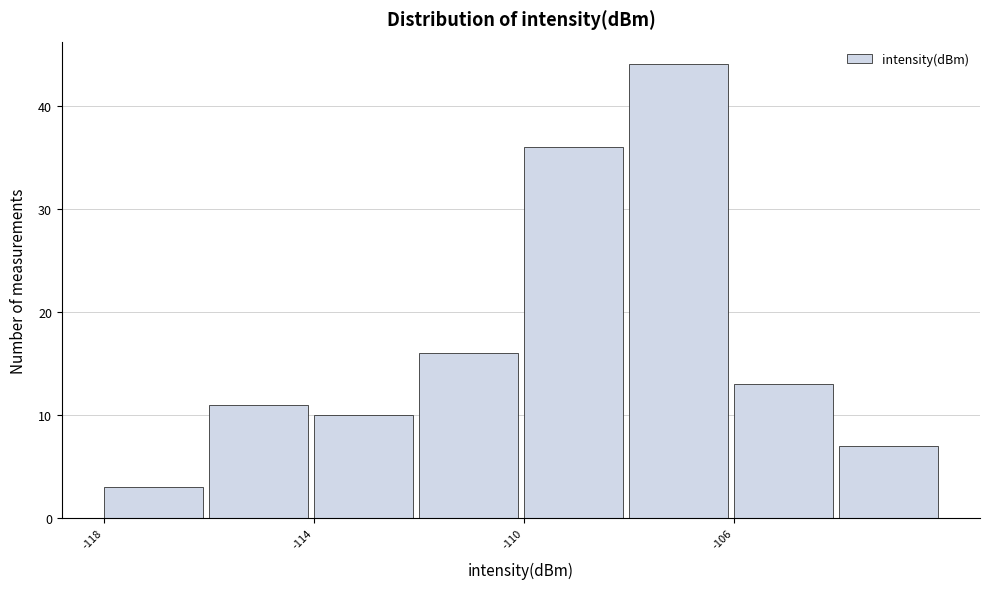

What is the height of the bar covering -106 to -104 on the x-axis? The values are not printed on the chart, so give them approximately, as read against the axis.

13